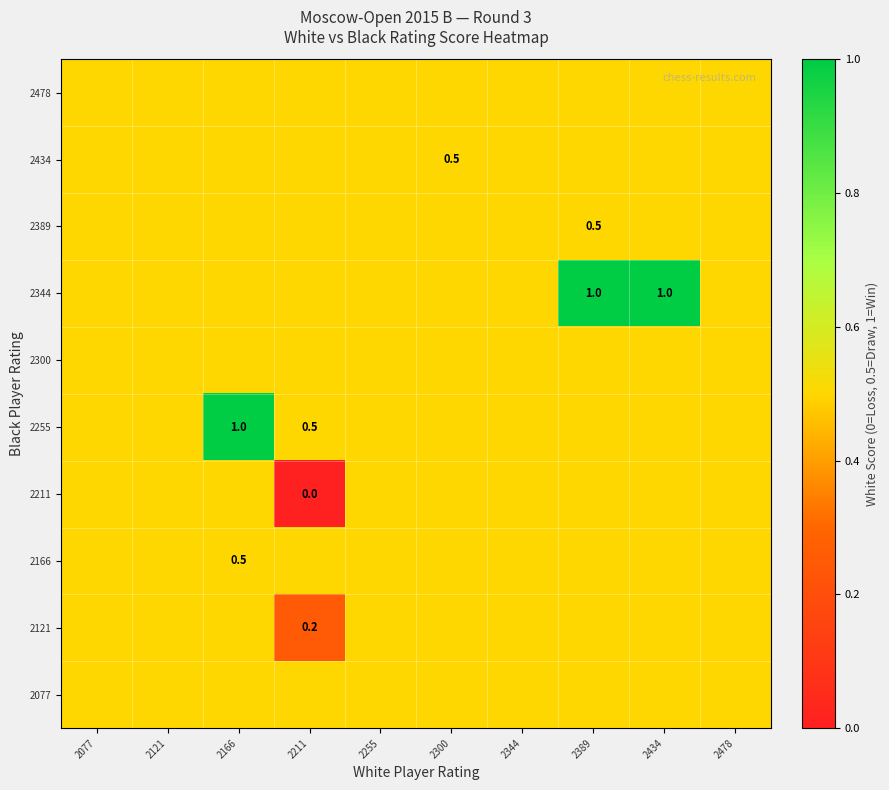

What is the total value across all series at 2344?

5.0